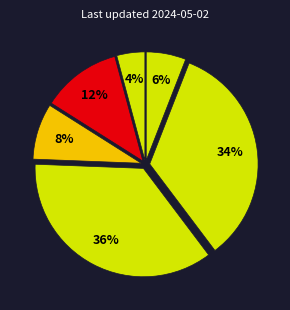

How many slices are in this pie chart?

6